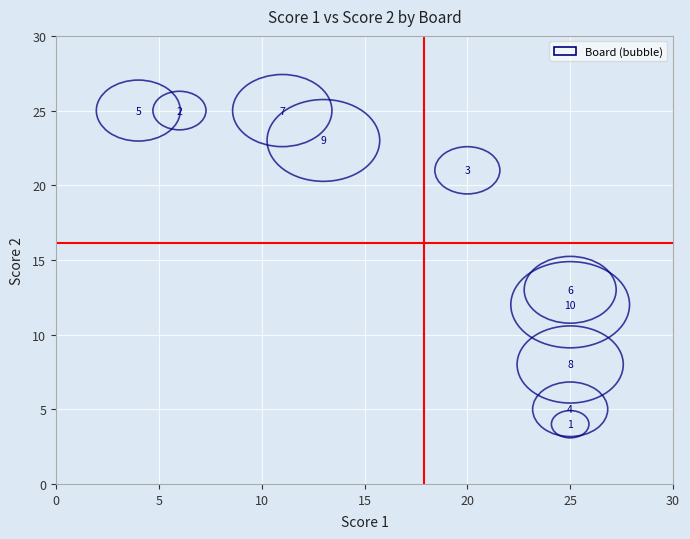

What Y value in the scatter plot is closest to 14?

13